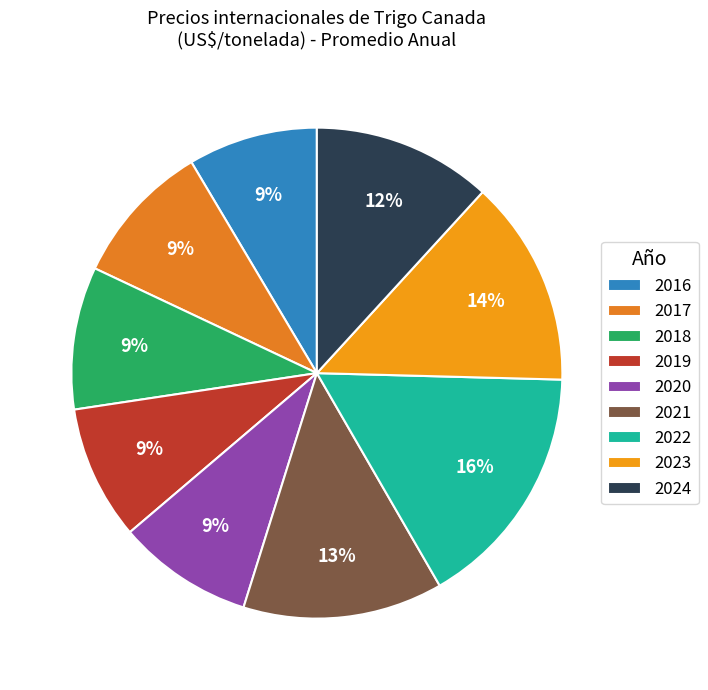

The 2022 slice represents 16% of the pie. True or false?

True